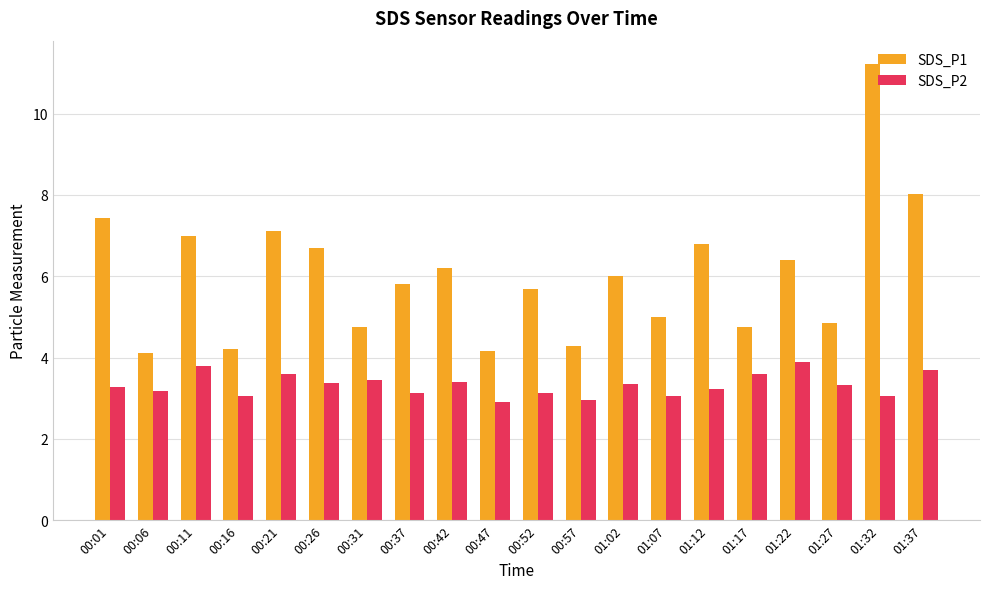

True or false: SDS_P2 has a value of 3.3 at 01:27.

True